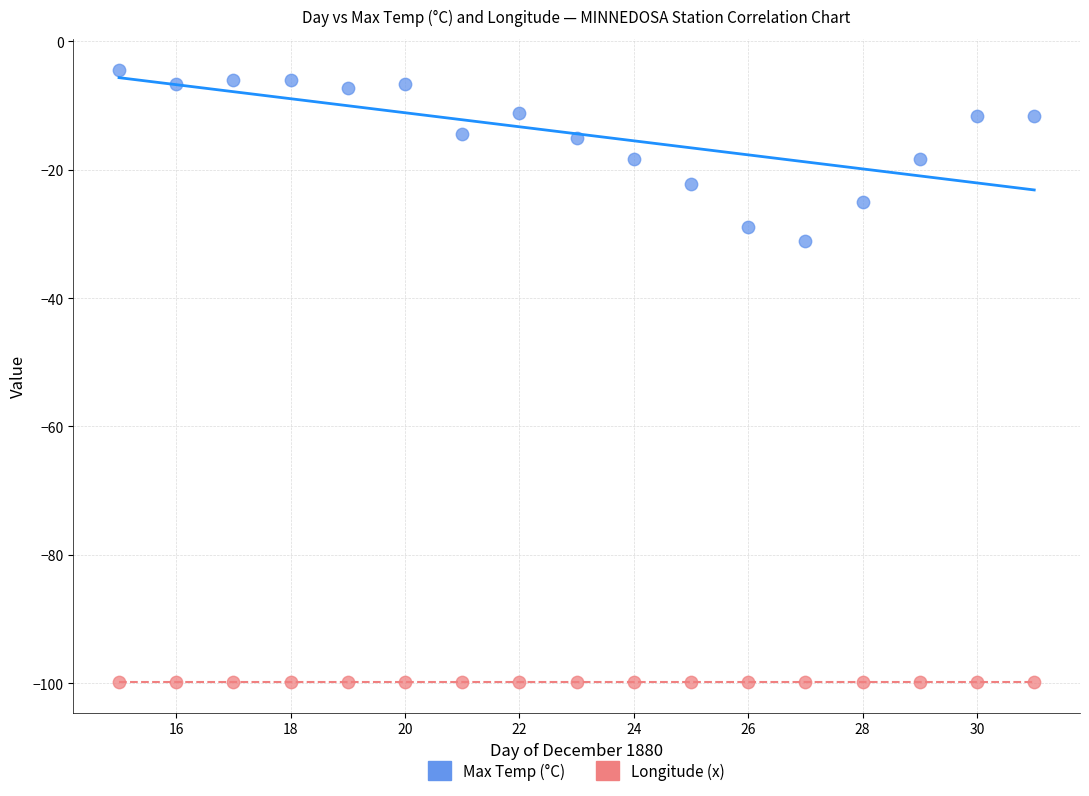

Which series reaches the minimum Y coordinate?

Longitude (x)